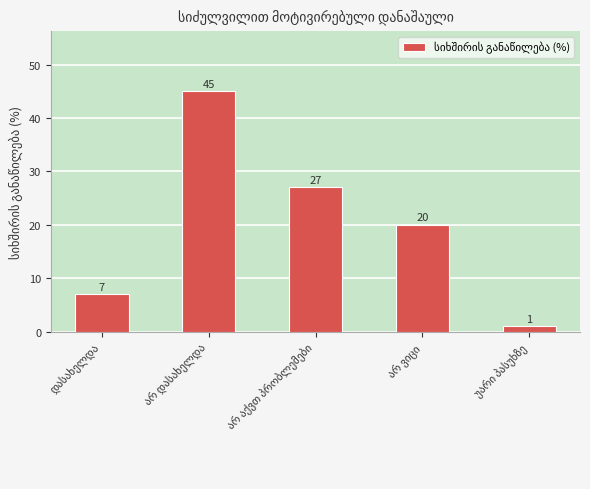

What is the value of the 2nd bar from the left?

45